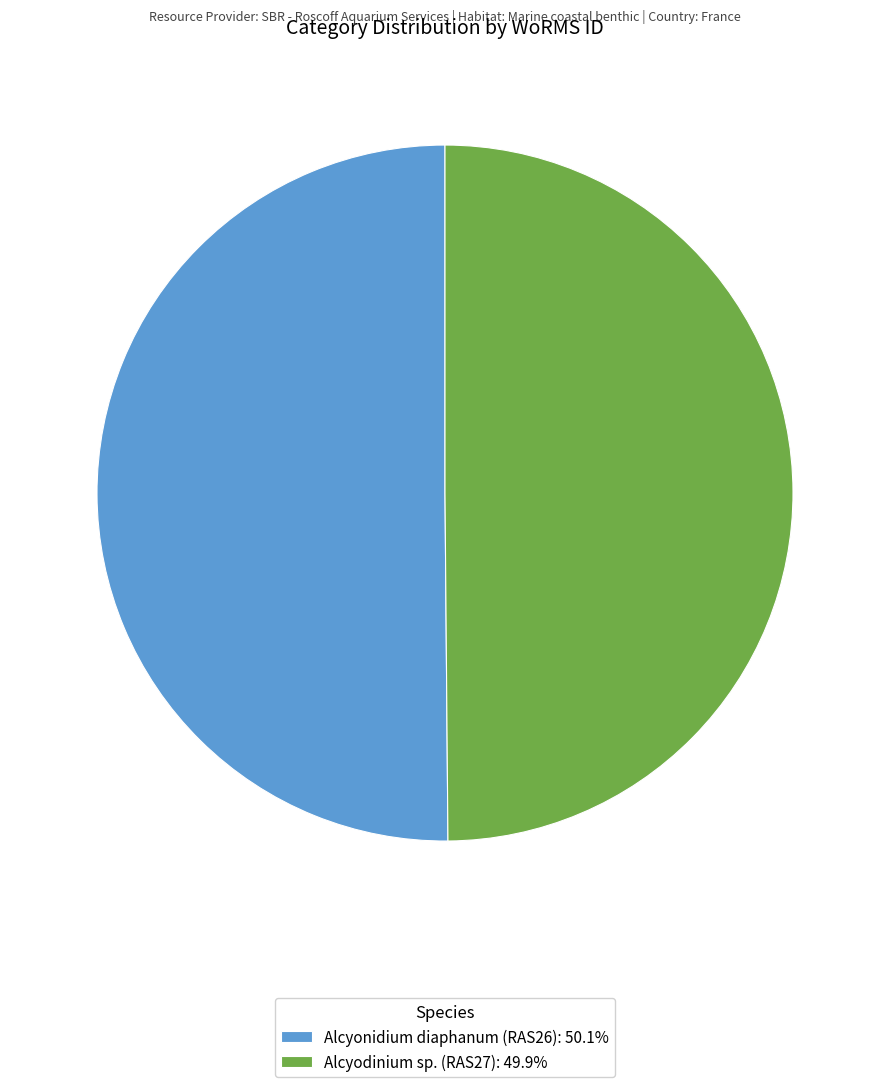

Do Alcyodinium sp. (RAS27): 49.9% and Alcyonidium diaphanum (RAS26): 50.1% together represent more than half of the pie?

Yes